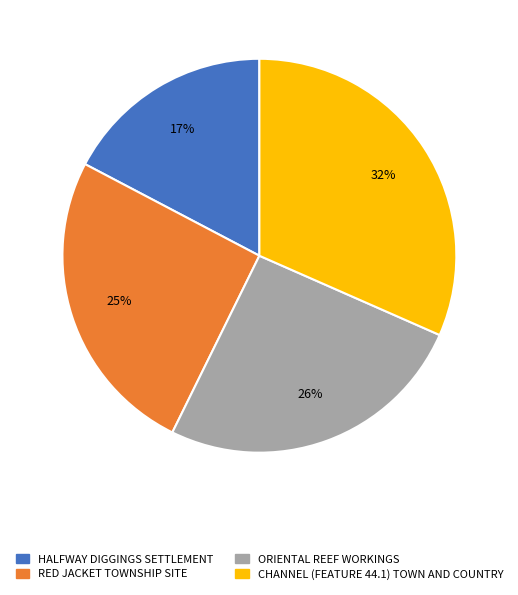

To the nearest percent, what is the combined percentage of HALFWAY DIGGINGS SETTLEMENT and CHANNEL (FEATURE 44.1) TOWN AND COUNTRY?

49%